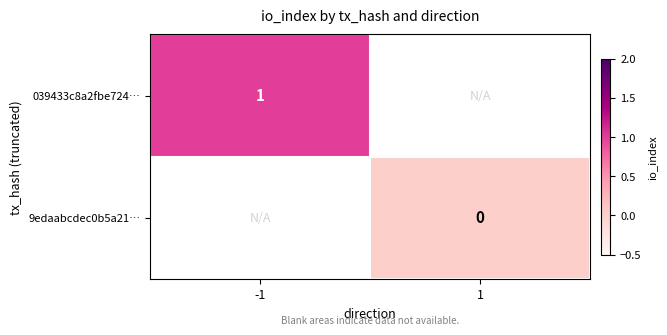

Is the value of 039433c8a2fbe724… at -1 greater than the value of 9edaabcdec0b5a21… at 1?

Yes